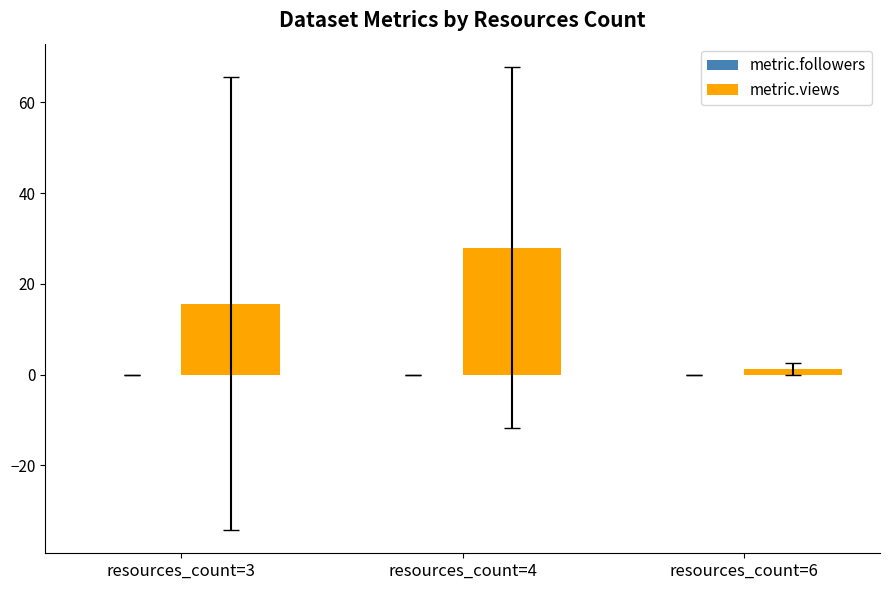

What is the sum of the values at resources_count=4 and resources_count=3?

43.6